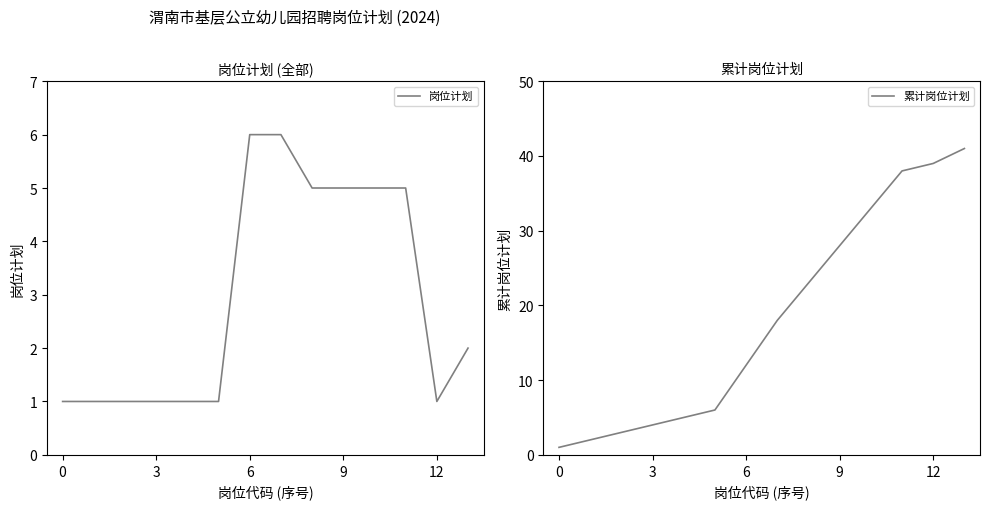

What is the difference between the highest and lowest values at 11?

33